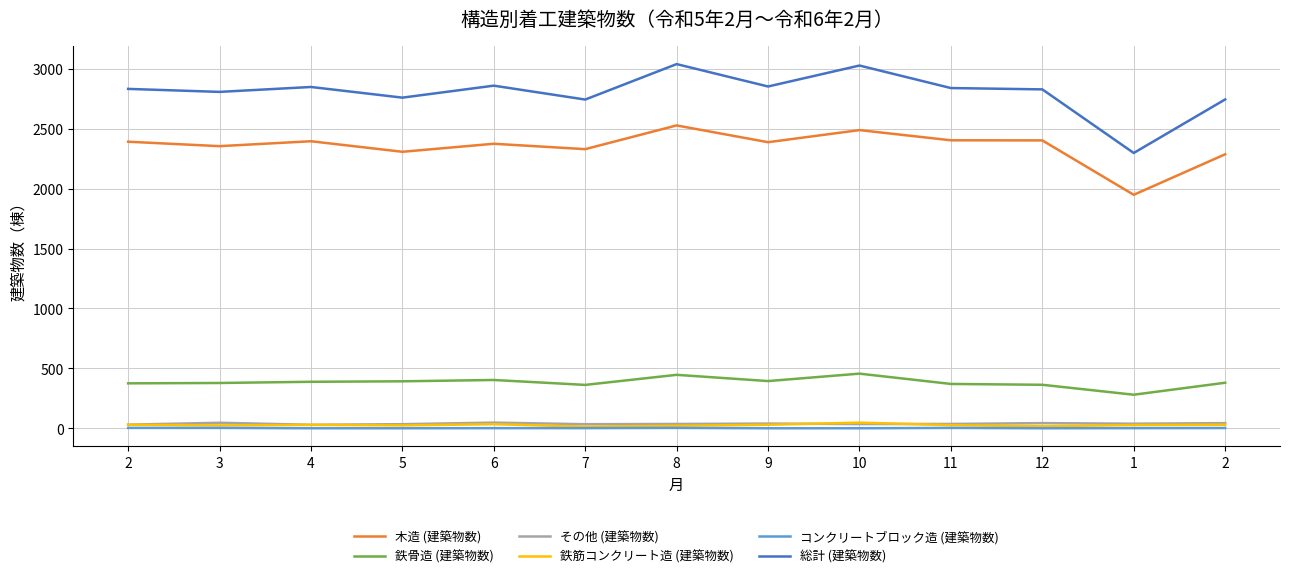

What are all the series names shown in the legend?

木造 (建築物数), 鉄骨造 (建築物数), その他 (建築物数), 鉄筋コンクリート造 (建築物数), コンクリートブロック造 (建築物数), 総計 (建築物数)